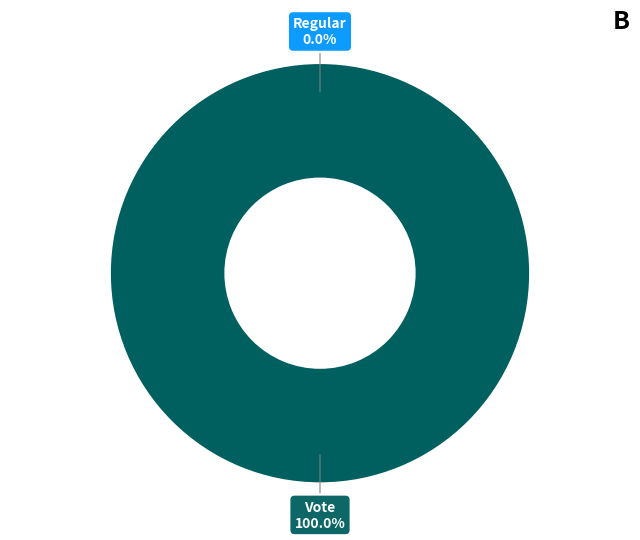

Combined, do Regular and Vote account for over 50%?

Yes